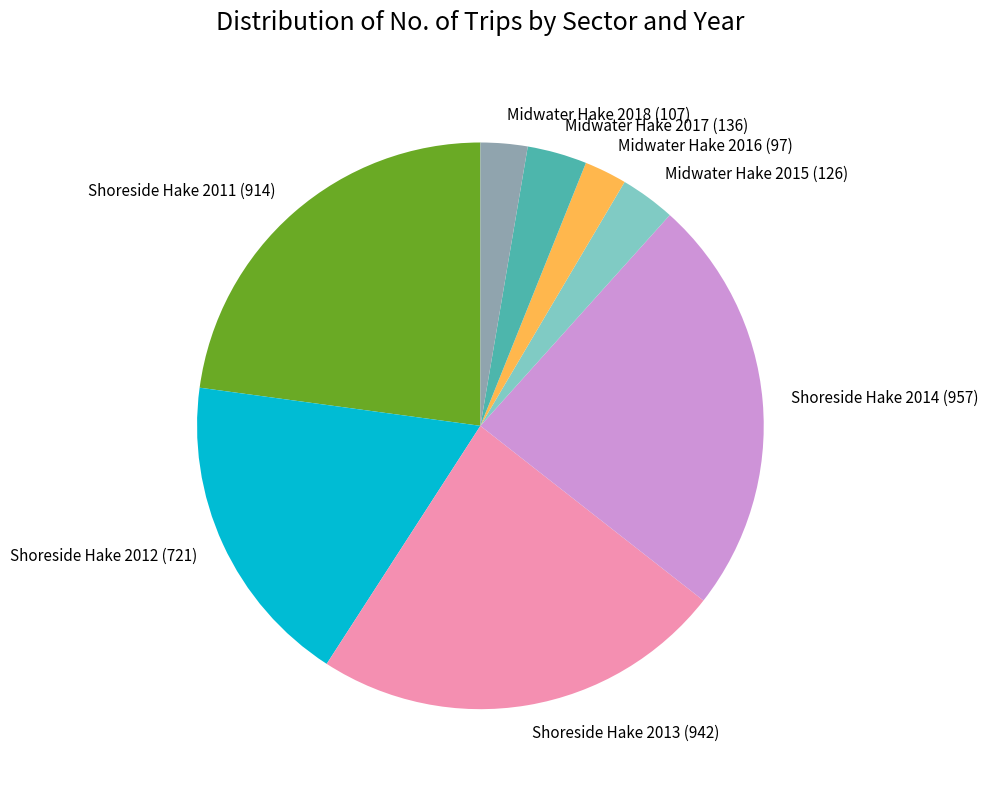

Is there any slice that represents more than half of the pie?

No